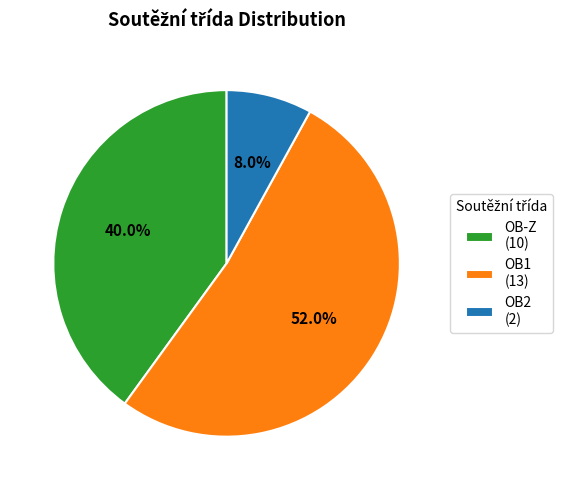

How many slices are in this pie chart?

3